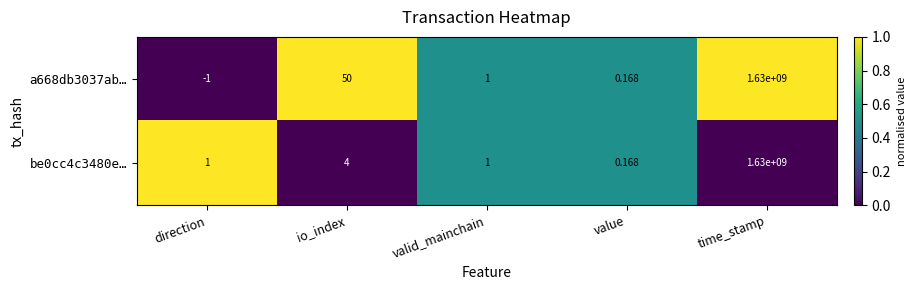

At which category is the sum across all series the highest?

time_stamp